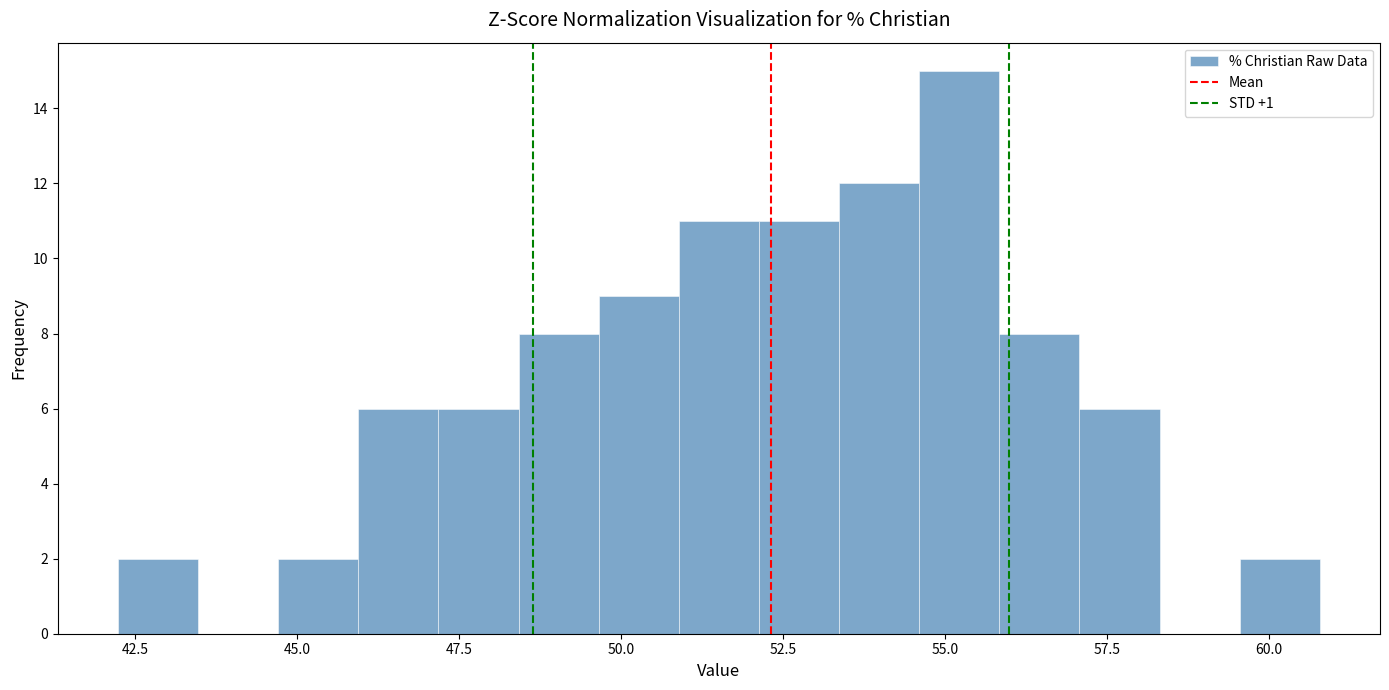

Read against the x-axis, roughly where is the centre of the tallest bar?

55.0